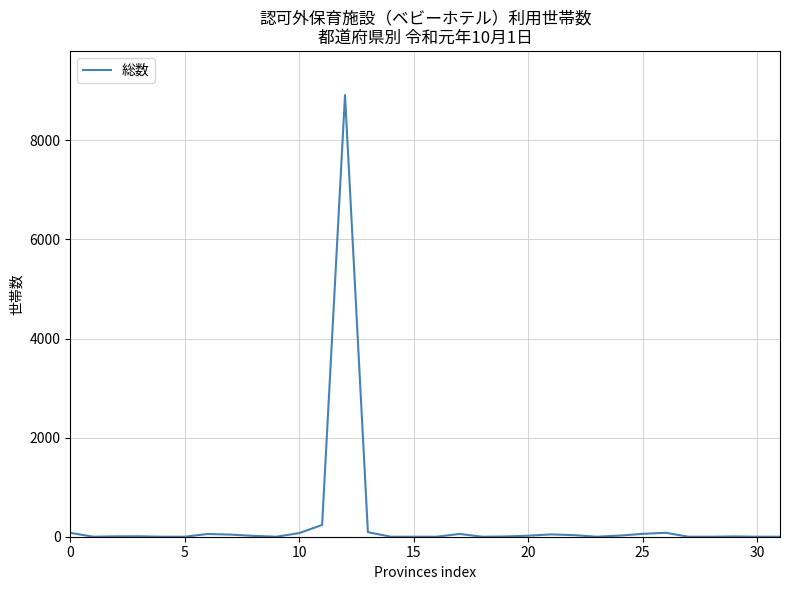

What is the greatest value displayed?

8912